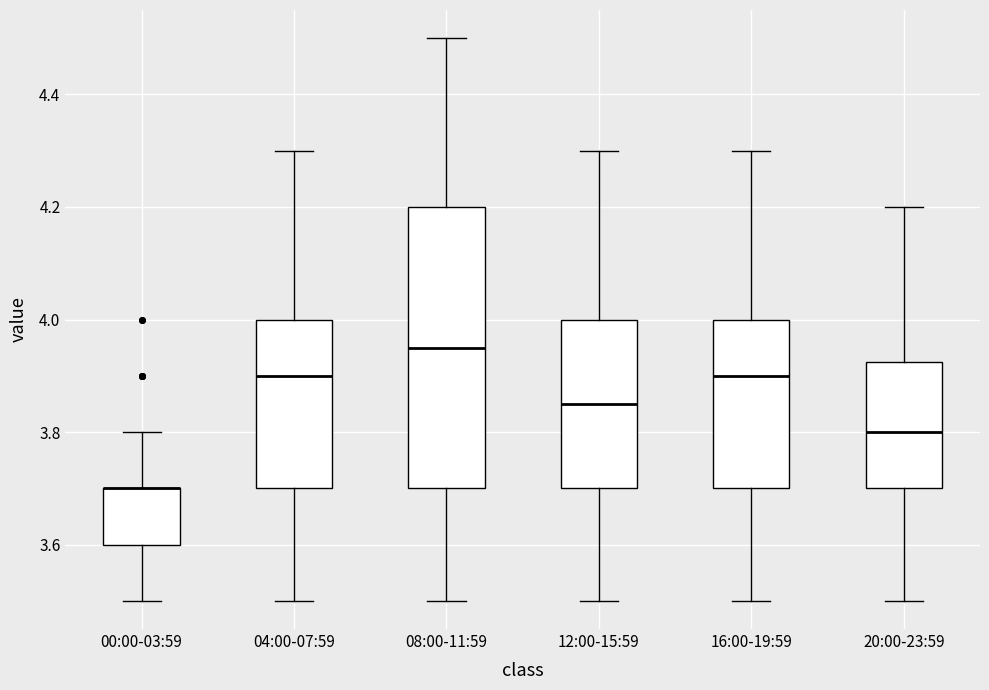

Reading left to right, transcribe this box plot: for each box, give where its median line is, the range the box spans, and where its two whiskers end, as read against the y-axis. The values are not printed on the chart, so give them approximately, as read against the axis.

00:00-03:59: median 3.70 (drawn on the box's upper edge), box 3.60 to 3.70, whiskers 3.50 to 3.80
04:00-07:59: median 3.90, box 3.70 to 4.00, whiskers 3.50 to 4.30
08:00-11:59: median 3.96, box 3.70 to 4.20, whiskers 3.50 to 4.50
12:00-15:59: median 3.86, box 3.70 to 4.00, whiskers 3.50 to 4.30
16:00-19:59: median 3.90, box 3.70 to 4.00, whiskers 3.50 to 4.30
20:00-23:59: median 3.80, box 3.70 to 3.92, whiskers 3.50 to 4.20